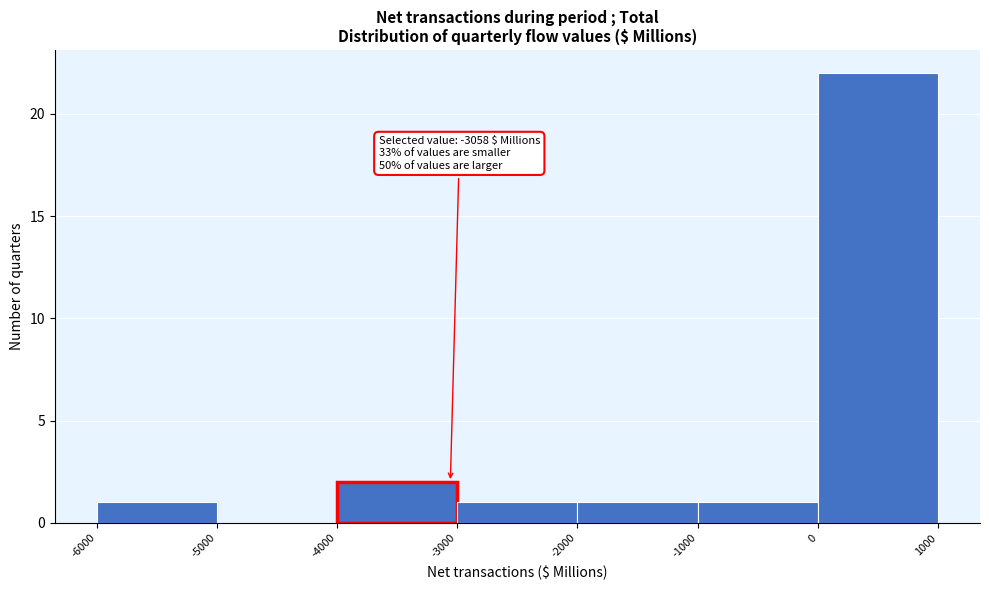

Which range on the x-axis has the tallest bar?

0 to 1000